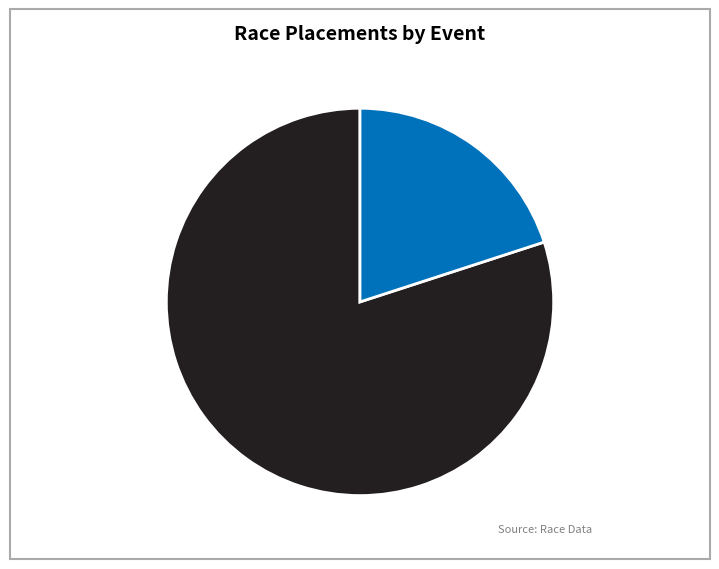

Which slice is the largest?

Squawker Road Classic - Crit